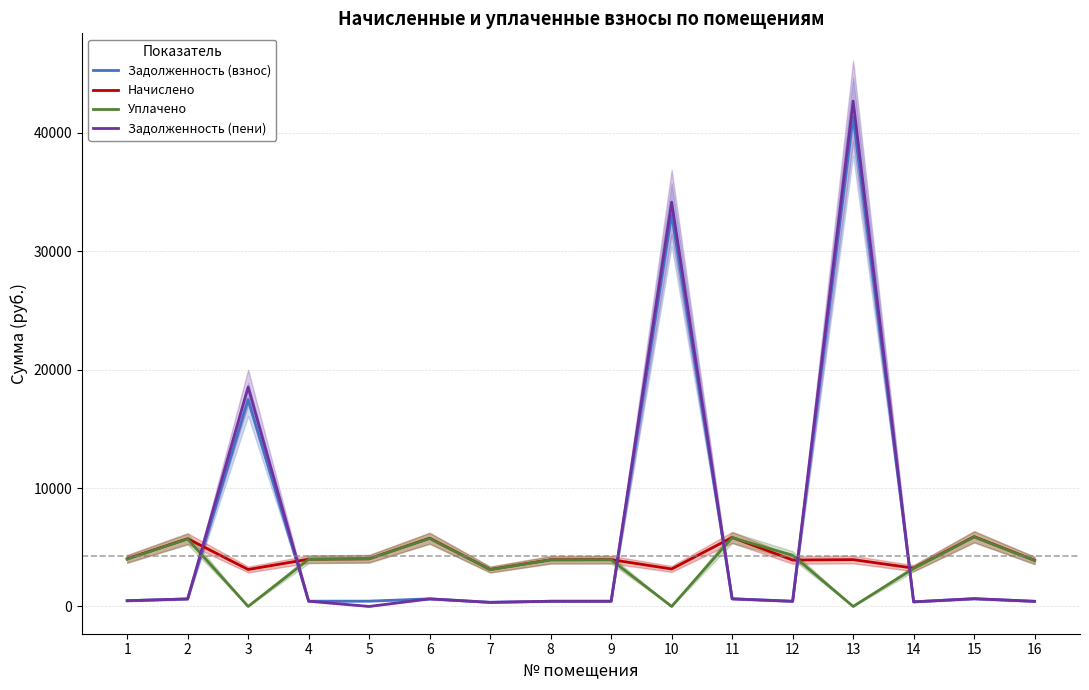

What is the difference between the Начислено values at 15 and 10?

2727.1